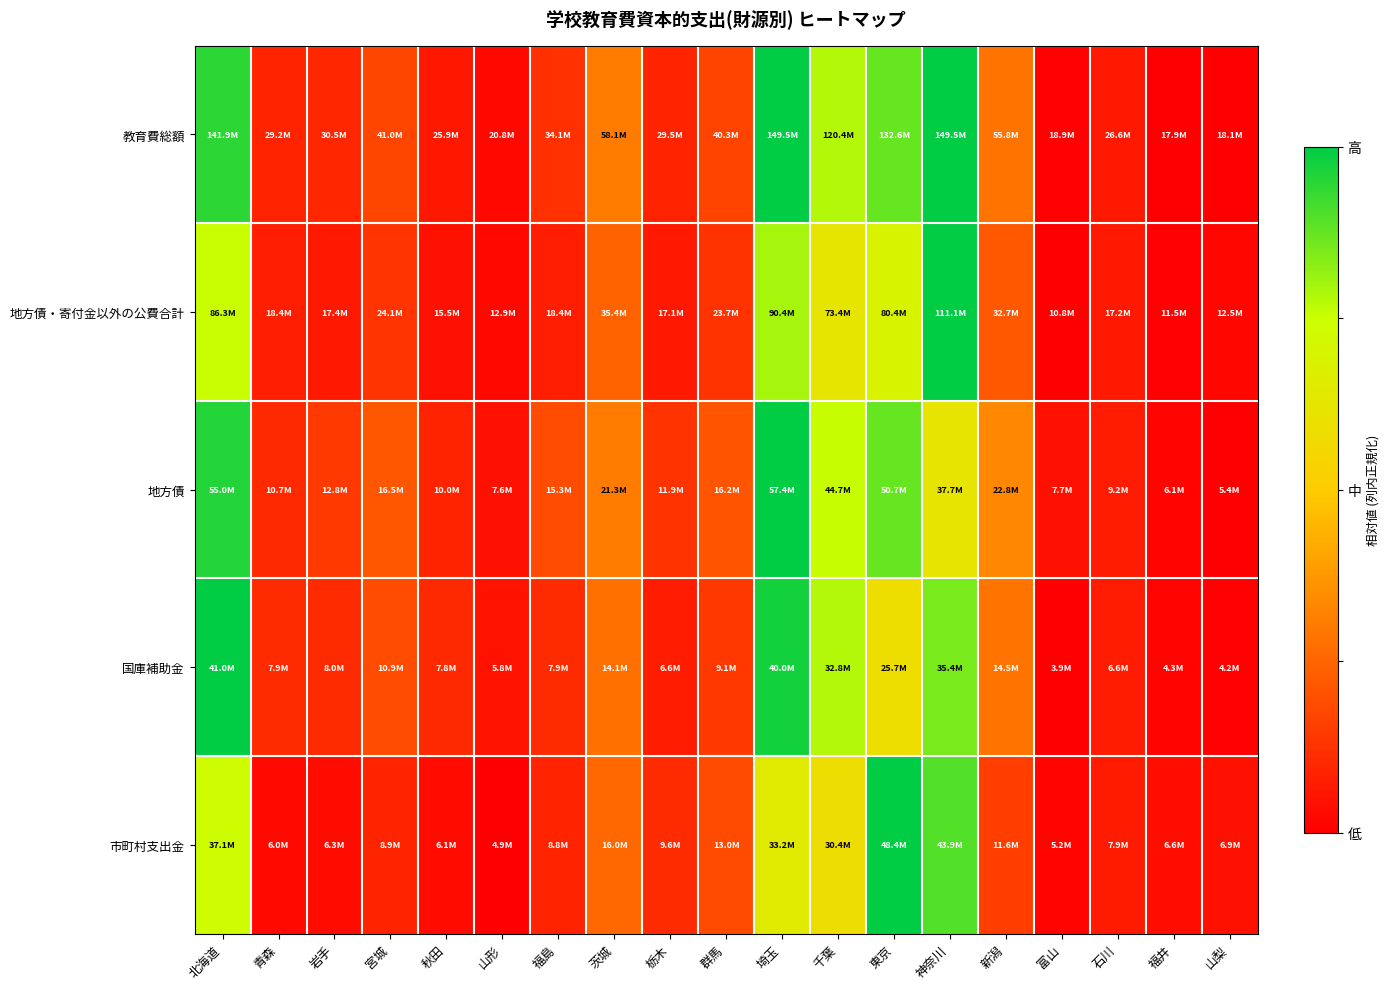

Which has a higher value, 石川 or 東京?

東京